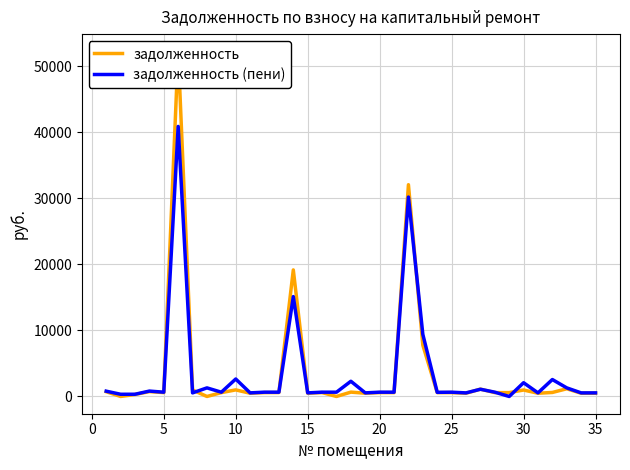

What is the difference between the maximum and minimum values in the задолженность series?

52270.8